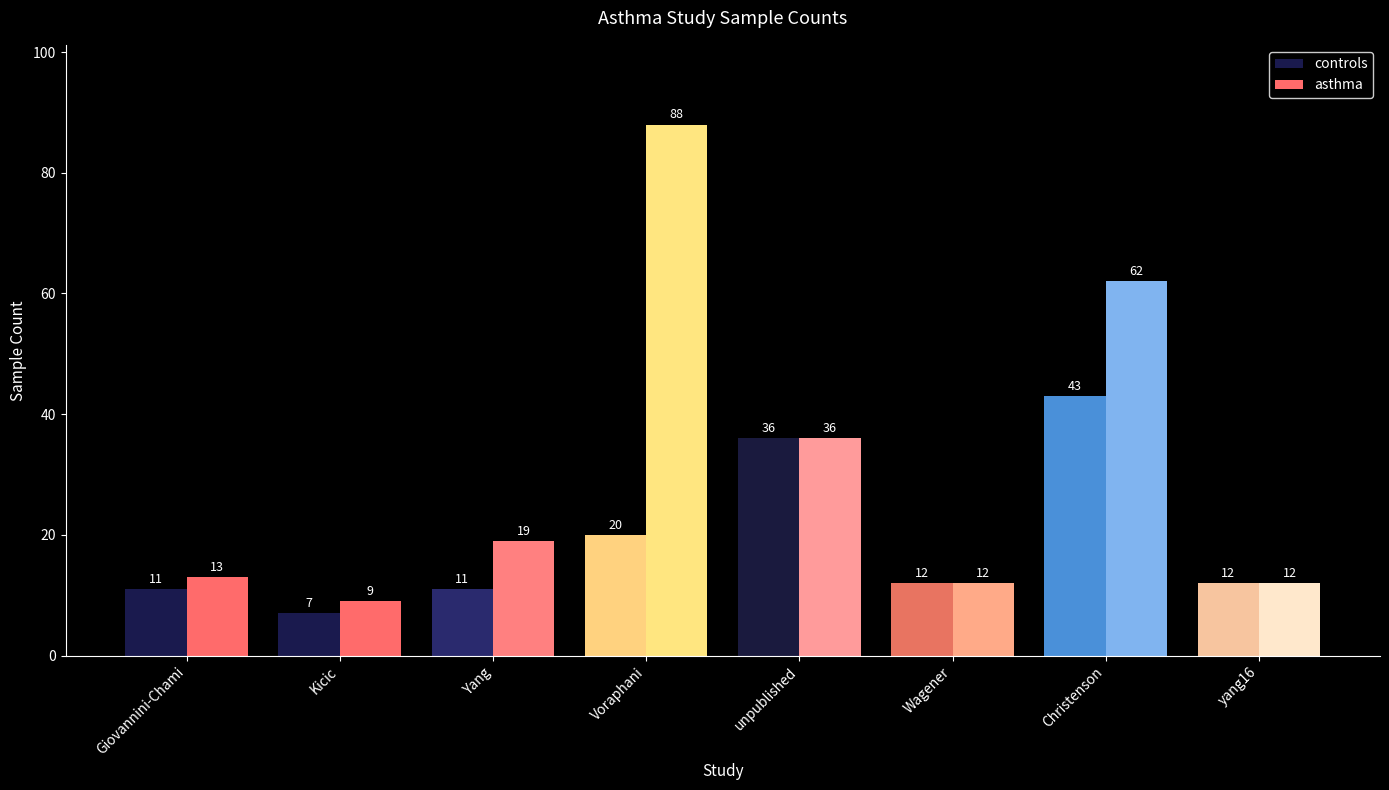

At which category is the sum across all series the highest?

Voraphani